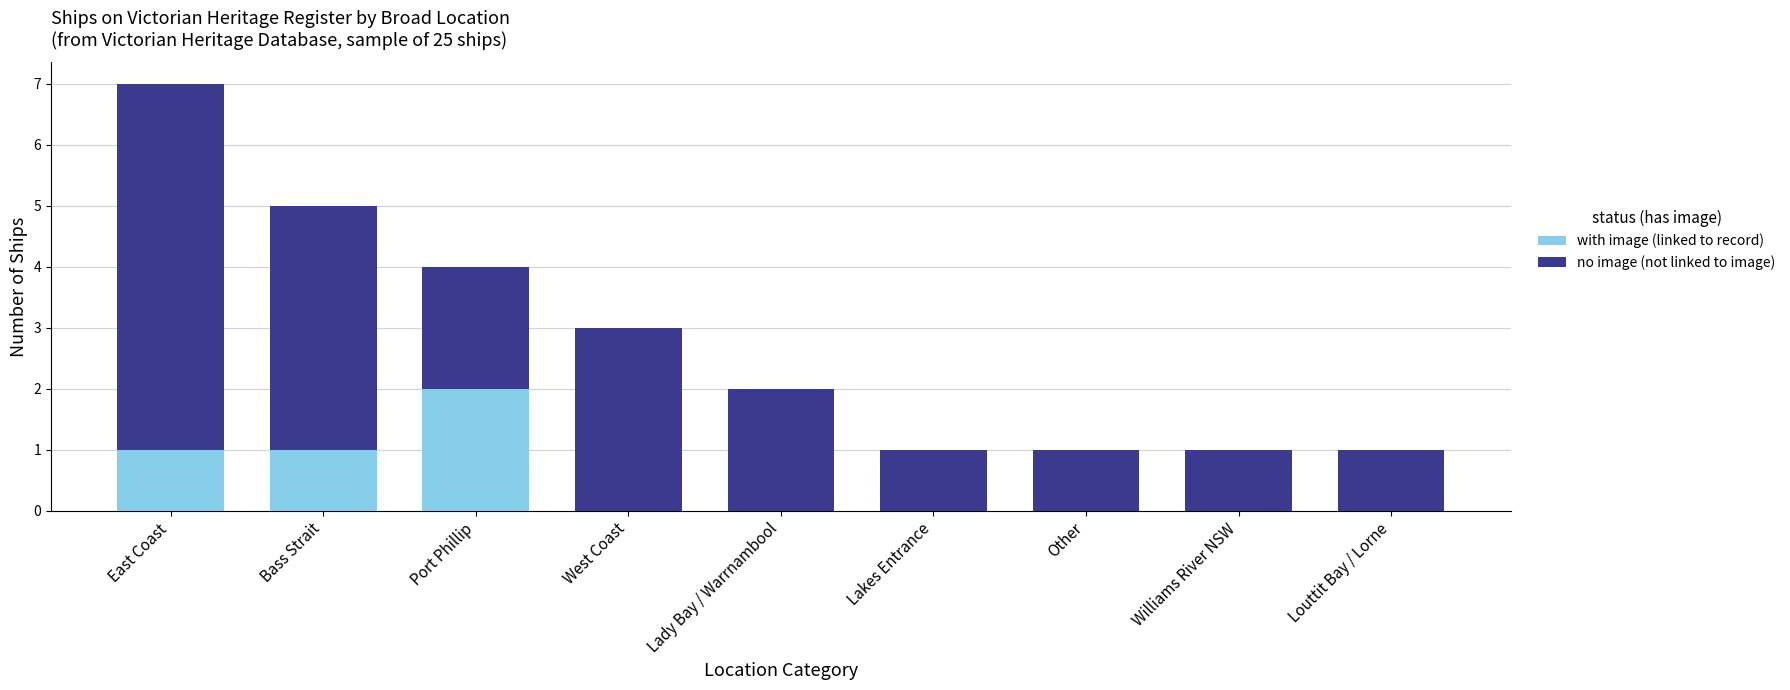

Read the with image (linked to record) value at Bass Strait.

1